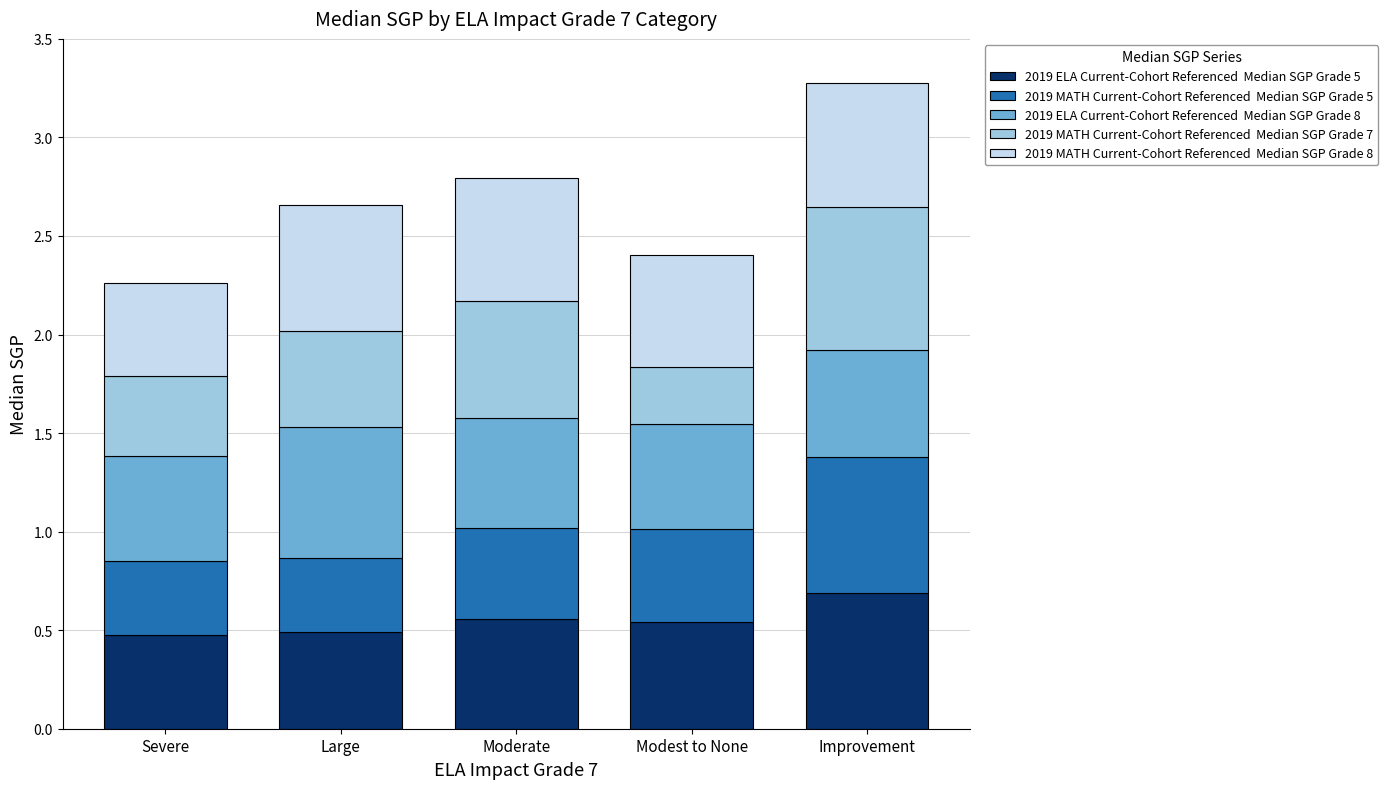

What is the total value across all series at Modest to None?

2.4